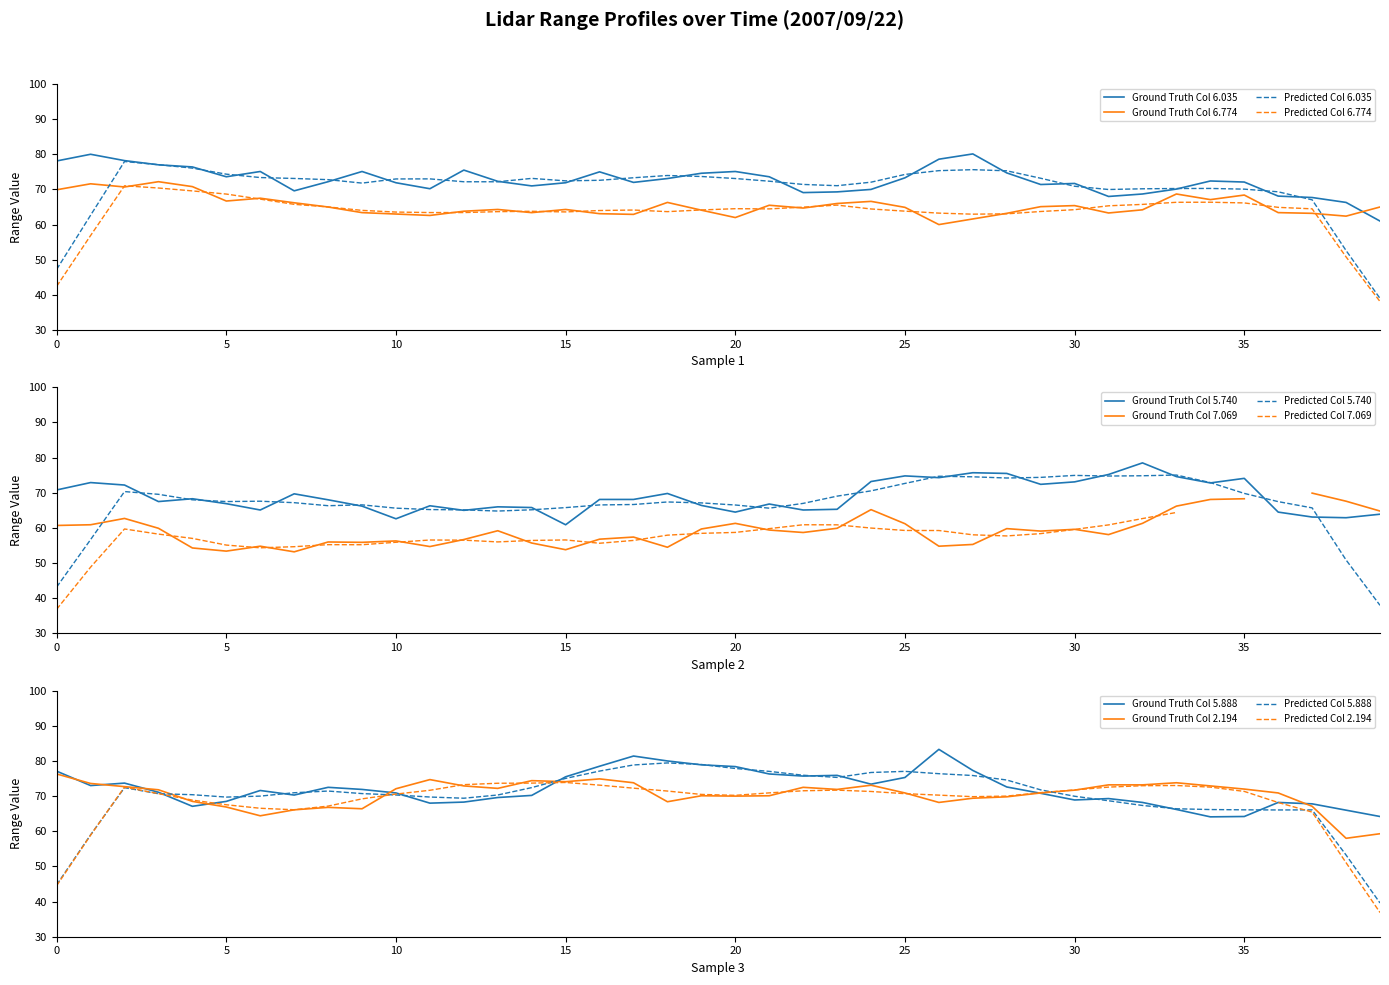

The value of 2.194 at 15 is 20.9. True or false?

False